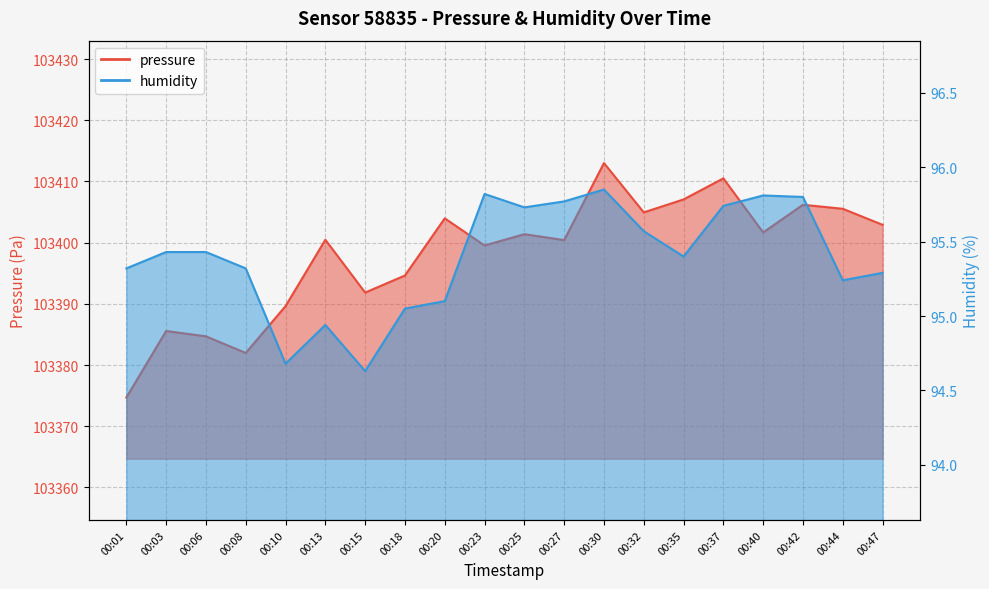

What is the total value across all series at 00:44?

103500.8